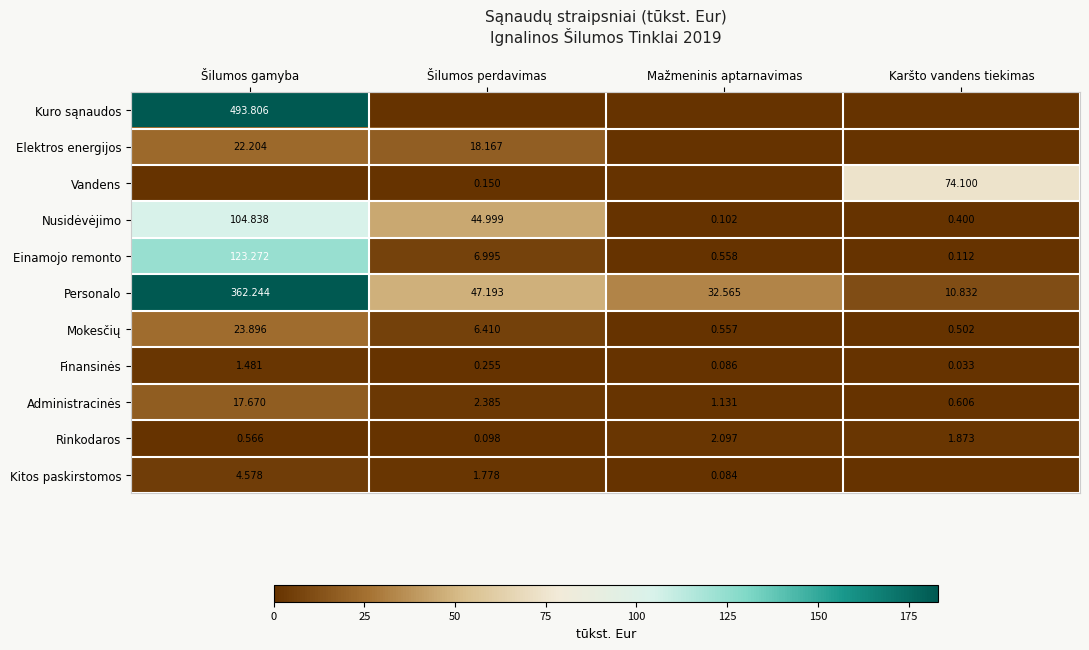

Is the value of Finansinės at Šilumos perdavimas greater than the value of Personalo at Mažmeninis aptarnavimas?

No